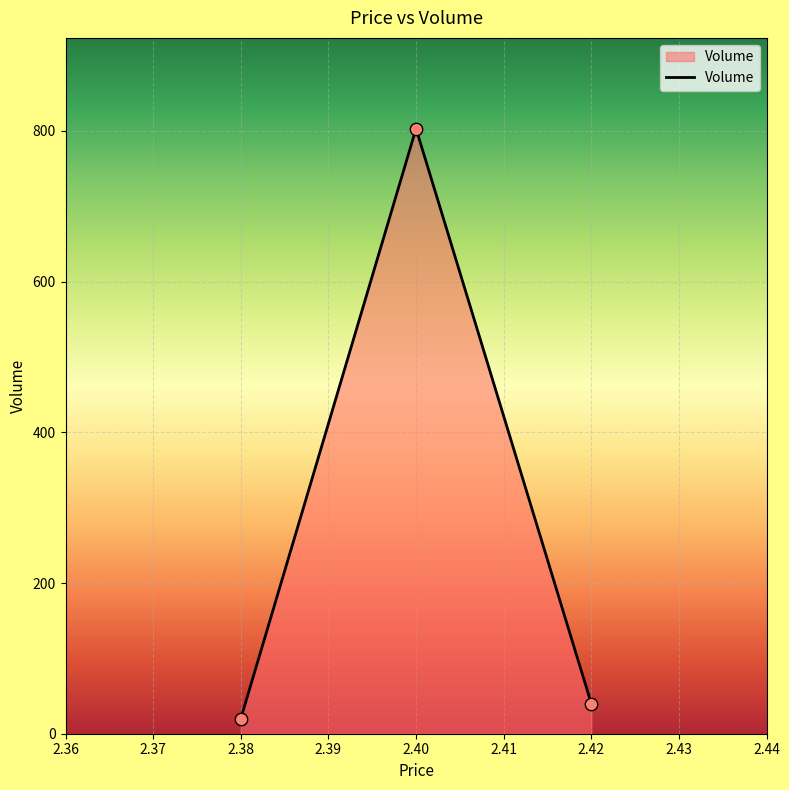

What is the ratio of the value at 2.40 to the value at 2.38?

40.1